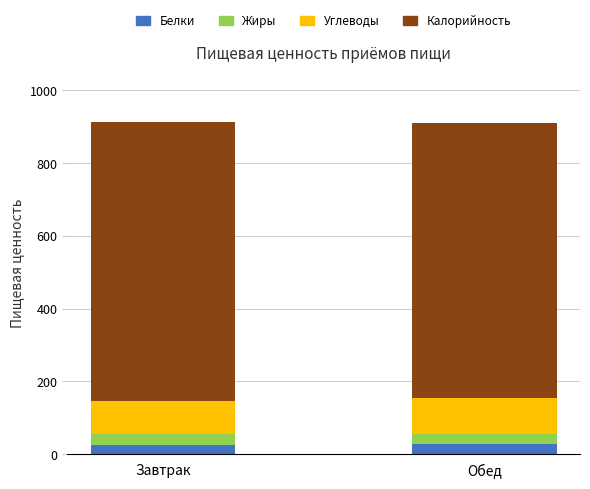

Are the bars horizontal?

No